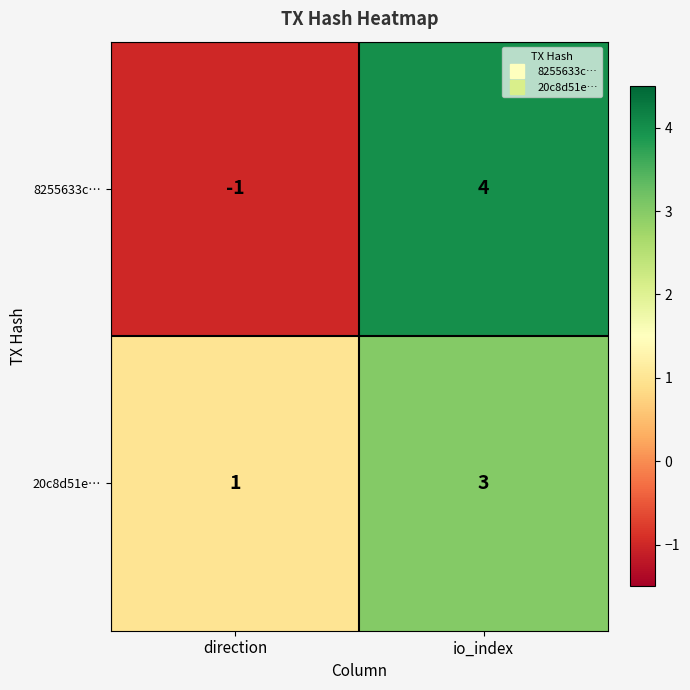

Which series has the largest range (max minus min)?

8255633c…